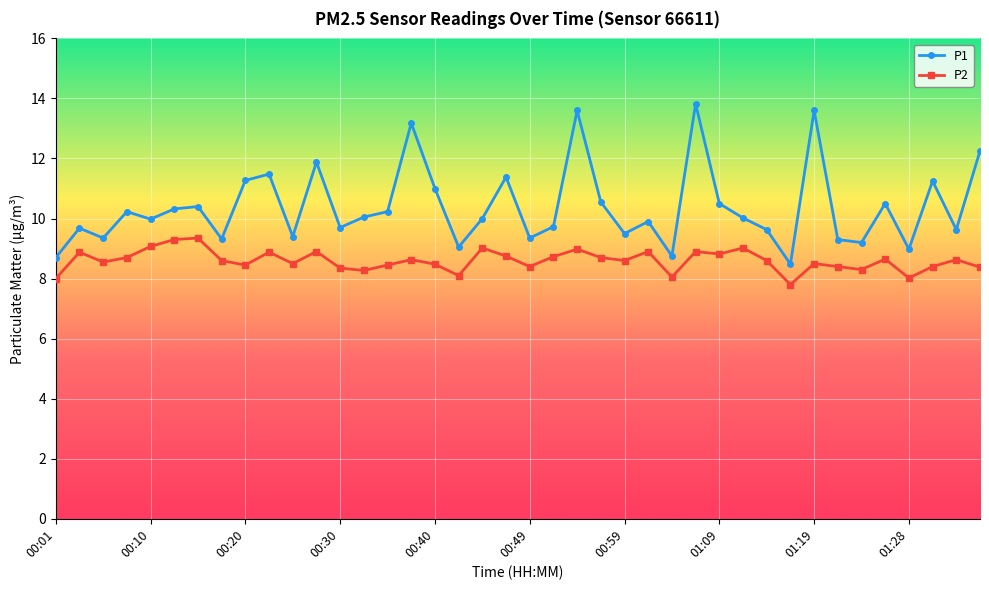

How many lines are shown in the chart?

2